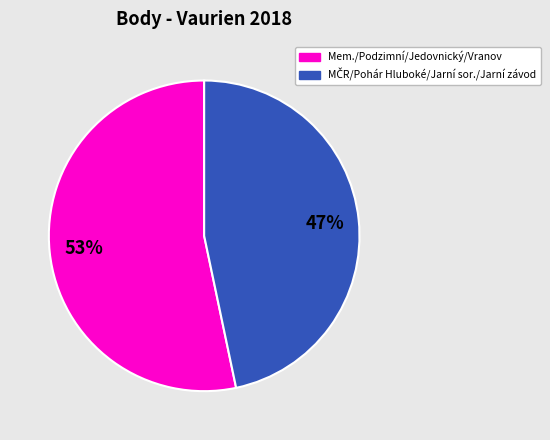

Is there any slice that represents more than half of the pie?

Yes